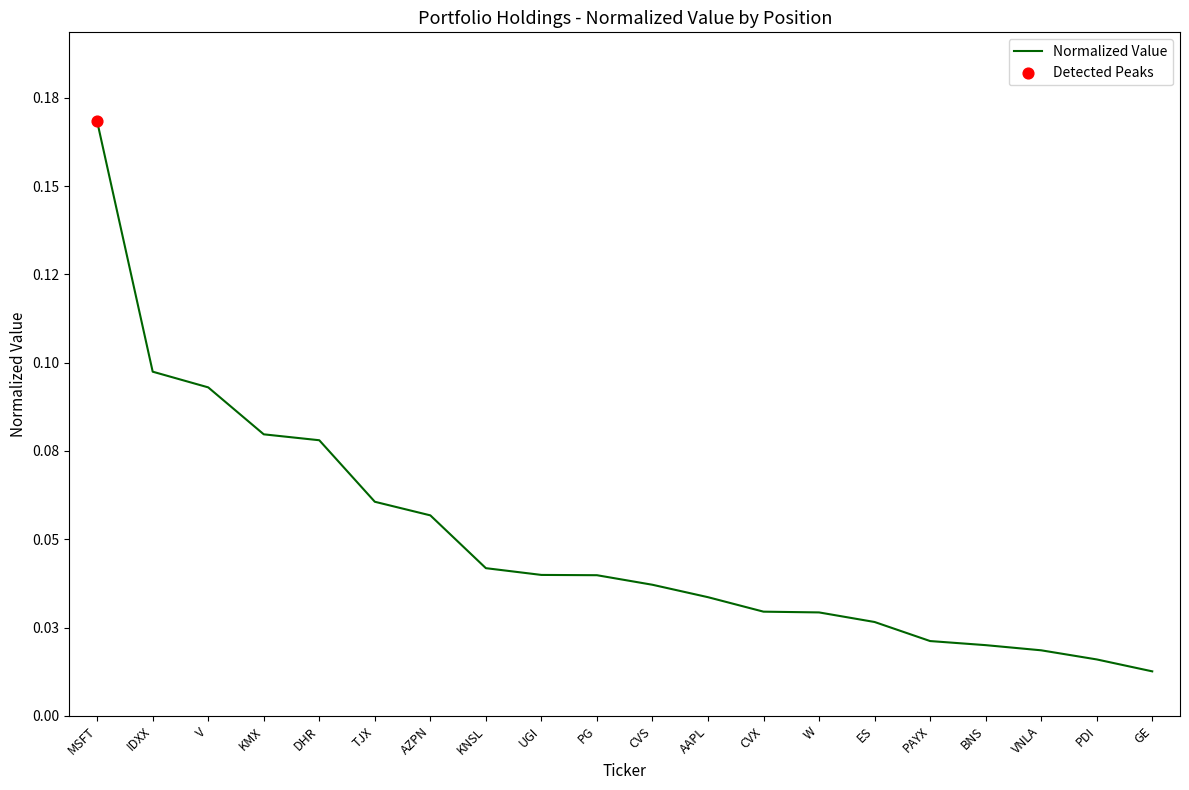

What is the change in value from IDXX to UGI?

-0.1